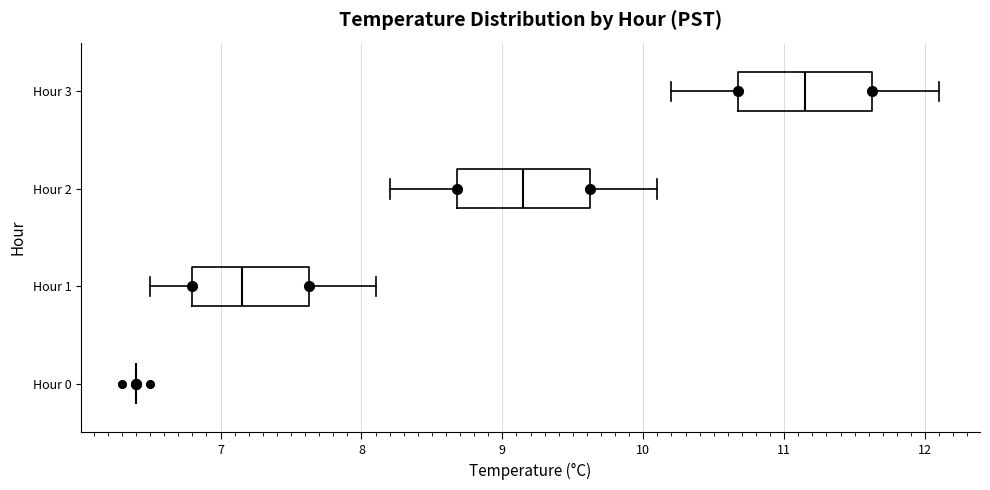

Reading bottom to top, read every box against the x-axis: the position of its median line, the range the box covers, and the ends of its whiskers. The values are not printed on the chart, so give them approximately, as read against the axis.

Hour 0: box collapsed to a line at 6.4, whiskers 6.4 to 6.4
Hour 1: median 7.2, box 6.8 to 7.6, whiskers 6.5 to 8.1
Hour 2: median 9.2, box 8.7 to 9.6, whiskers 8.2 to 10.1
Hour 3: median 11.2, box 10.7 to 11.6, whiskers 10.2 to 12.1